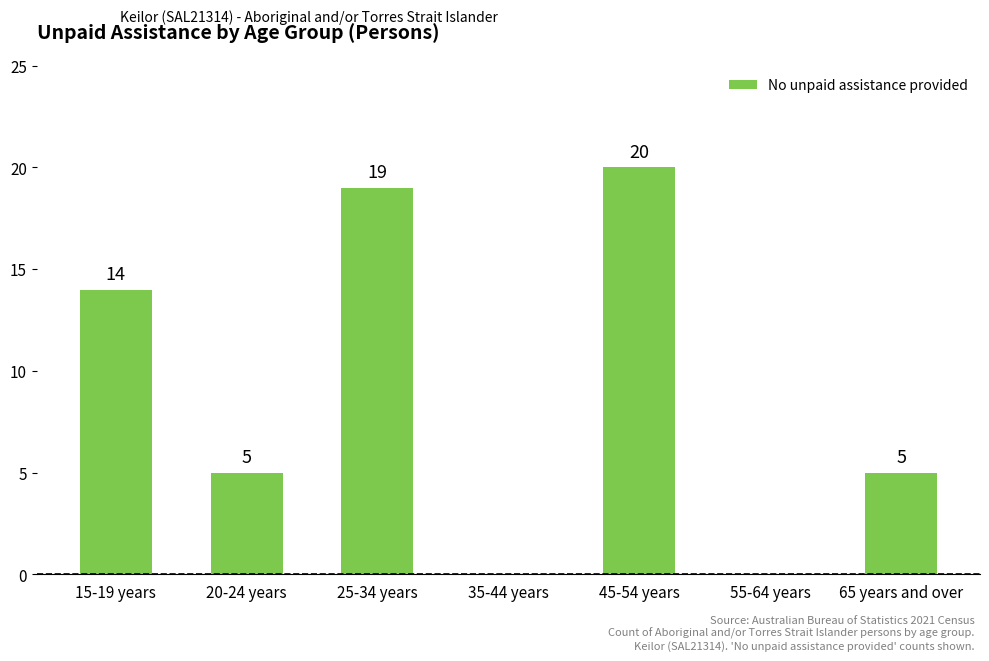

The value at 55-64 years is 12. True or false?

False